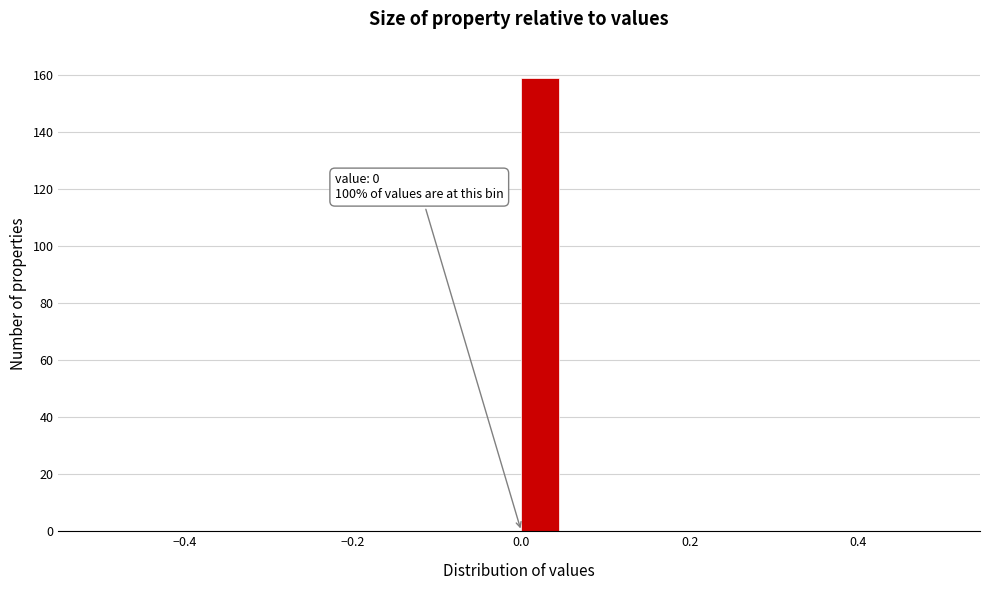

Read against the x-axis, roughly where is the centre of the tallest bar?

0.02